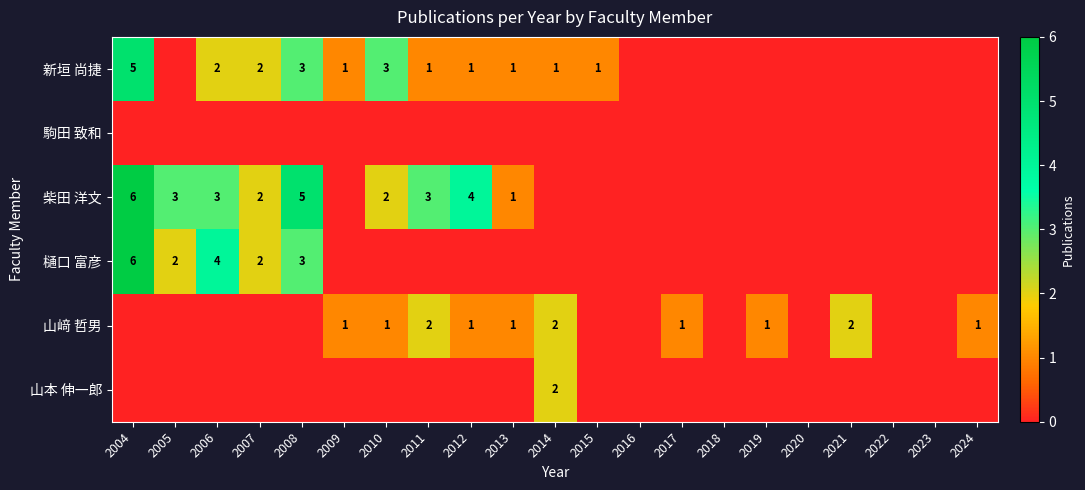

True or false: 新垣 尚捷 has a value of 3 at 2004.

False